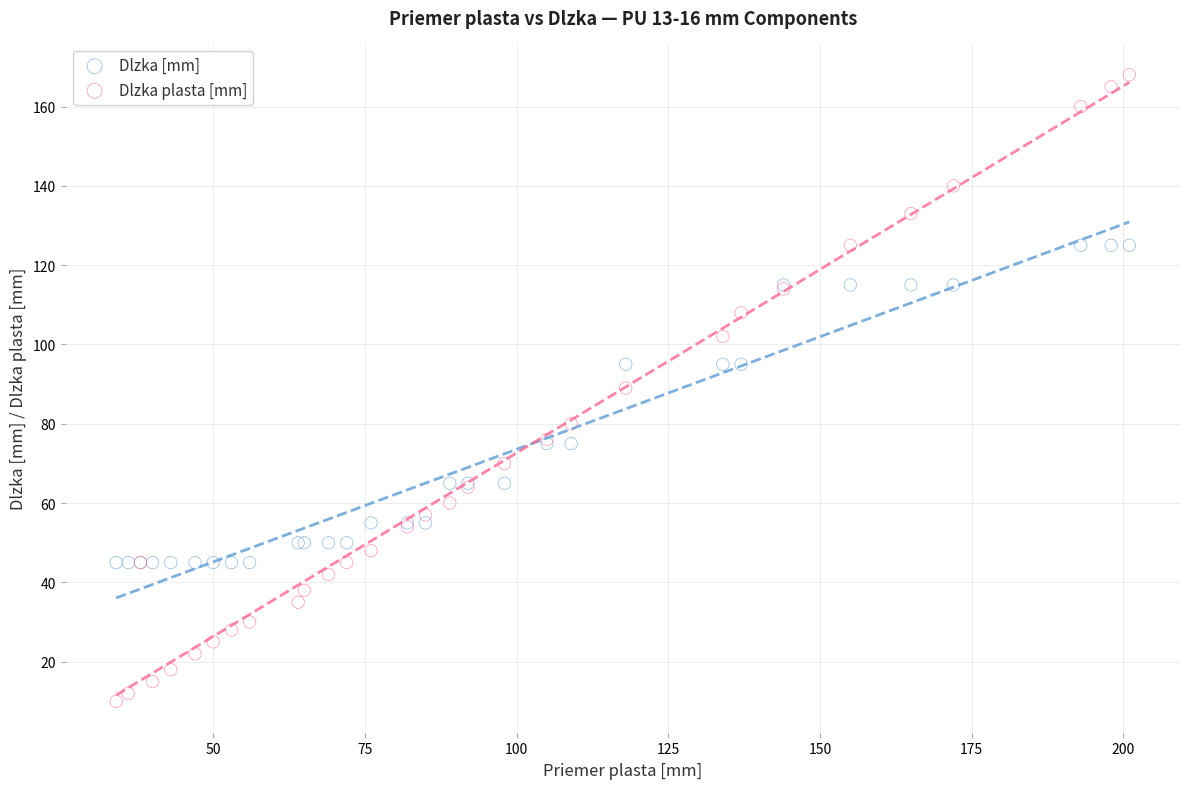

Which series contains the lowest Y value?

Dlzka plasta [mm]